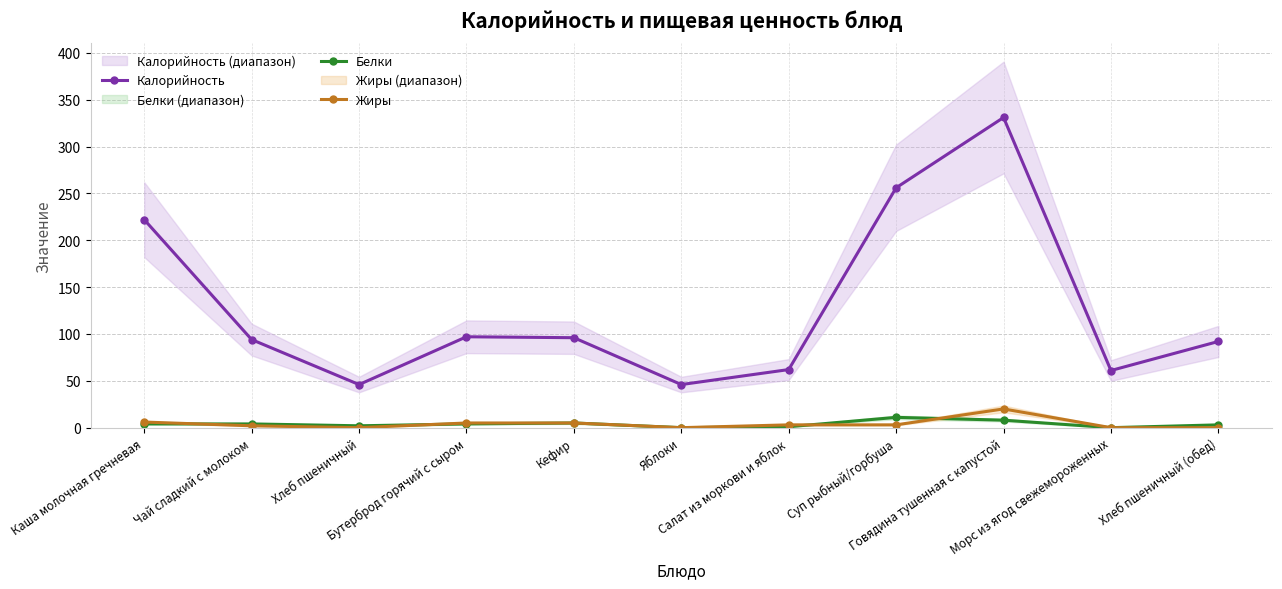

What is the difference between the maximum and minimum values in the Белки series?

11